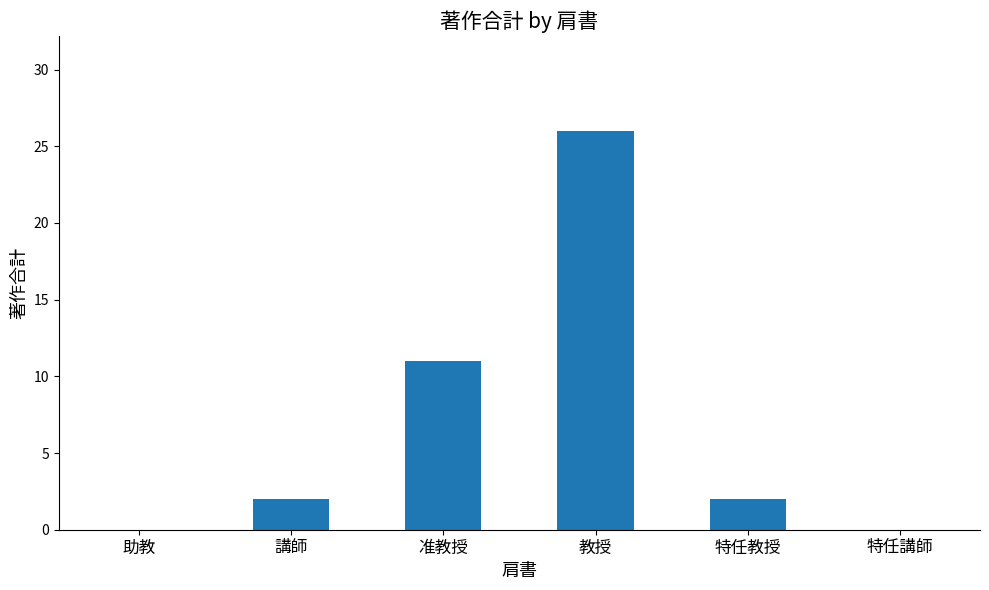

Reading left to right, extract all data points from this chart.

0	2	11	26	2	0